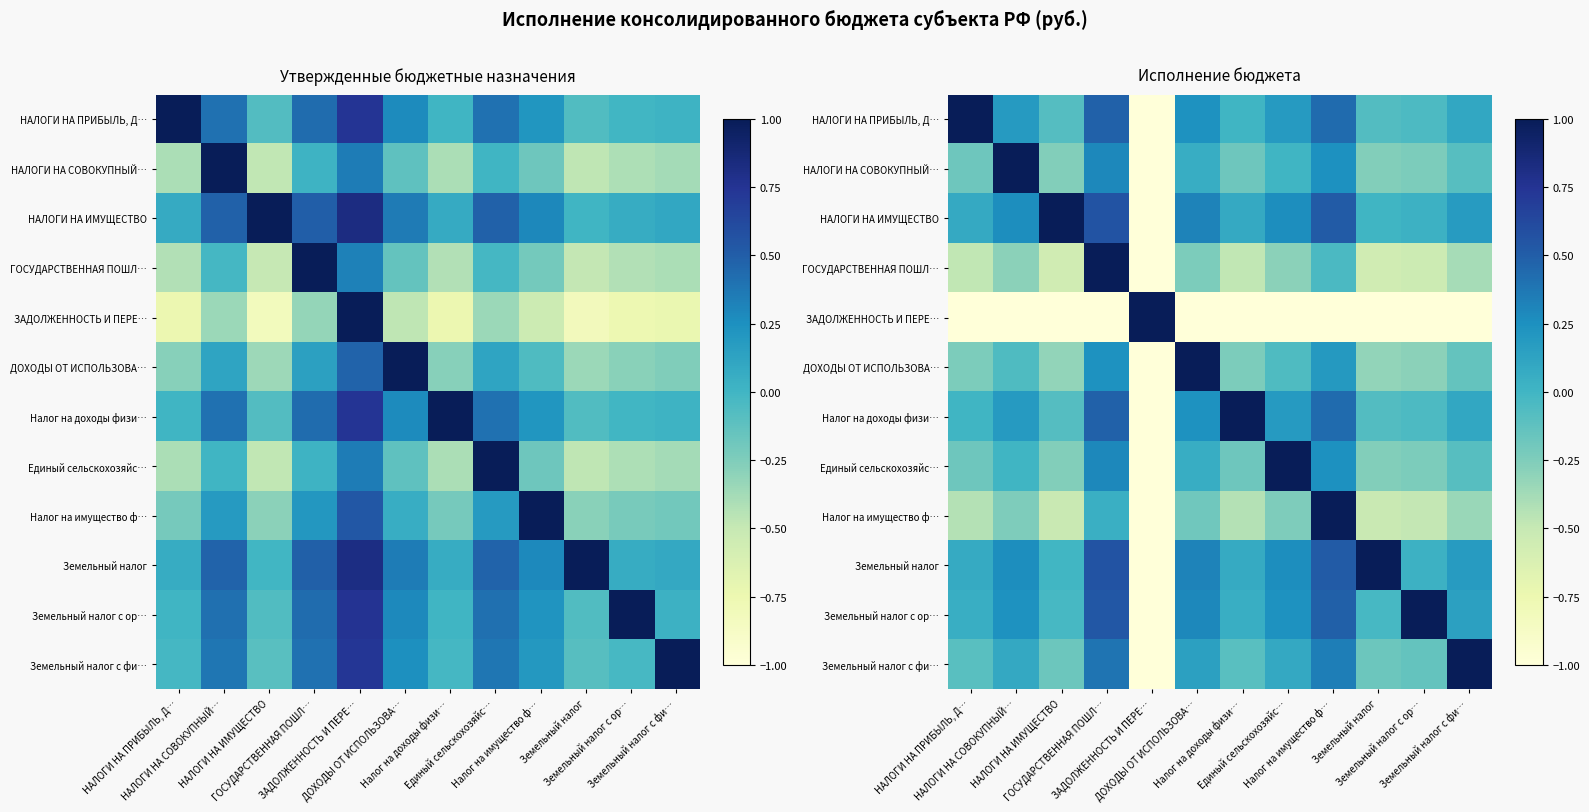

Which series has the largest total across all categories?

НАЛОГИ НА ИМУЩЕСТВО